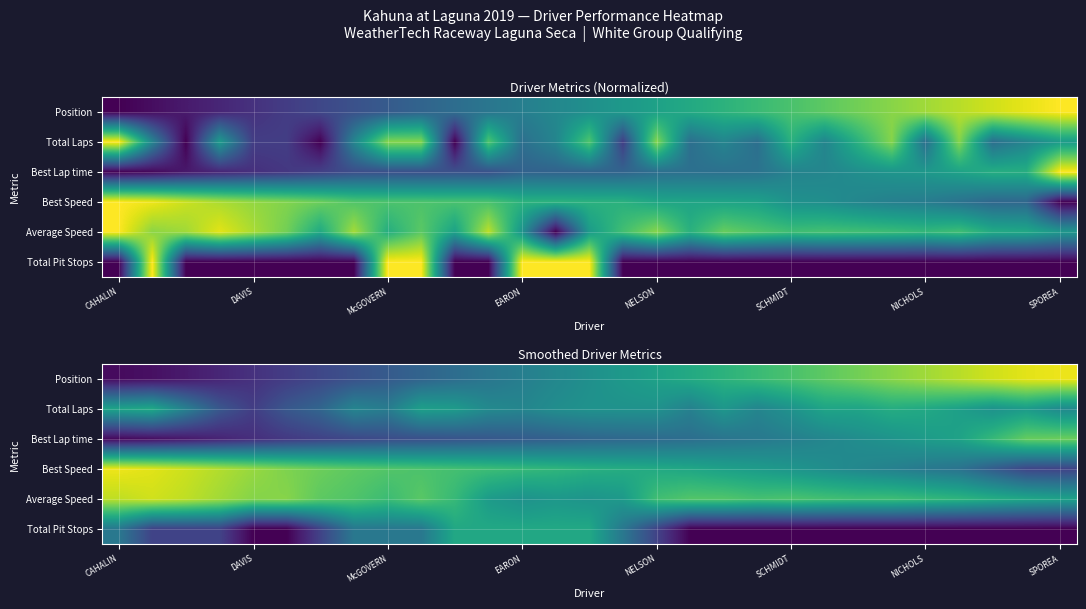

At how many categories does at least one series exceed 0?

29